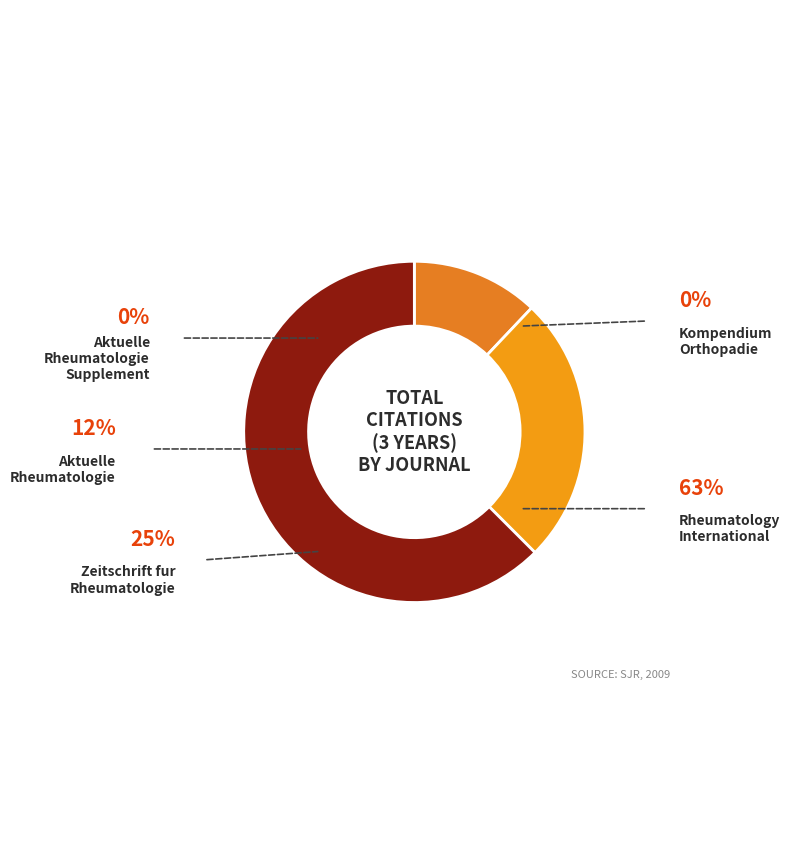

Does any single category account for the majority?

Yes